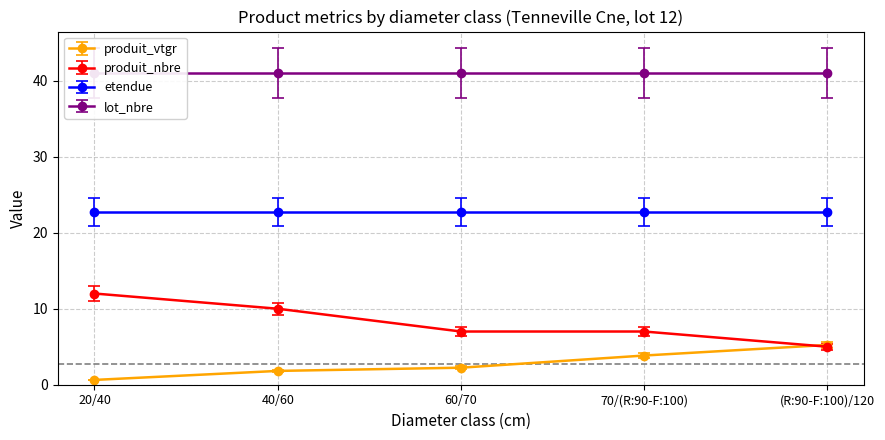

What is the sum of all produit_vtgr values?

13.8